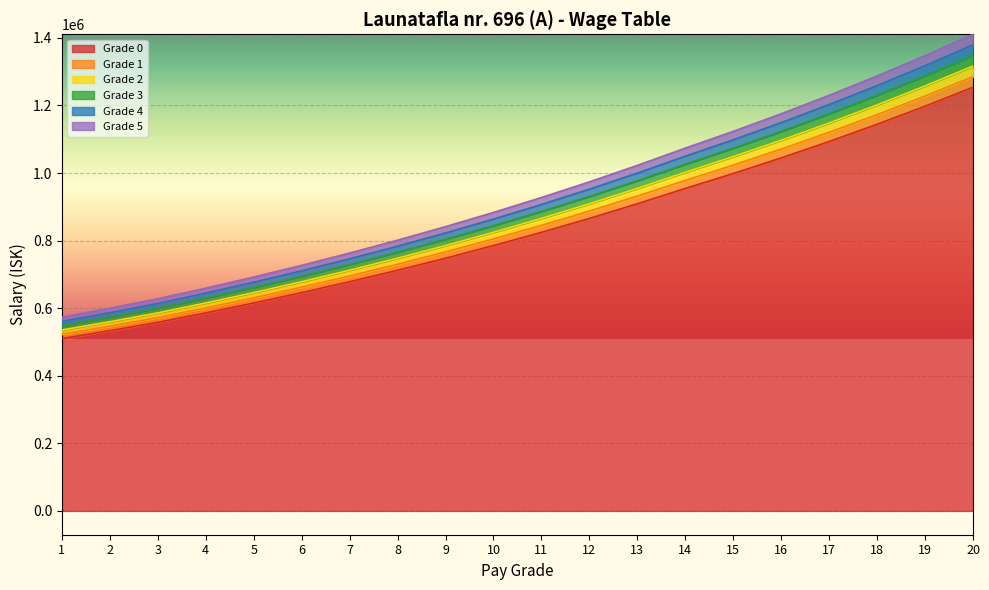

What is the difference between the Grade 5 values at 16 and 2?

575410